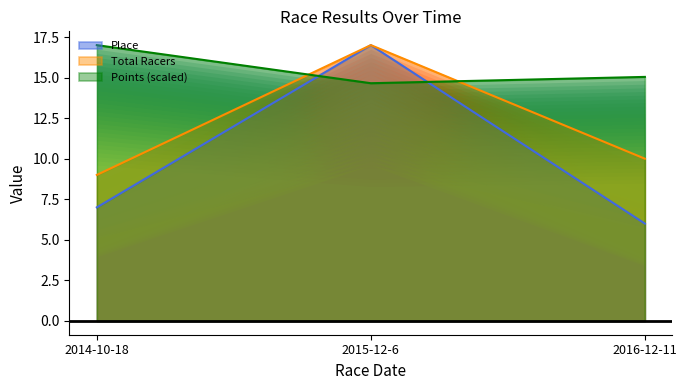

What is the difference between the maximum and minimum values in the Points series?

2.3